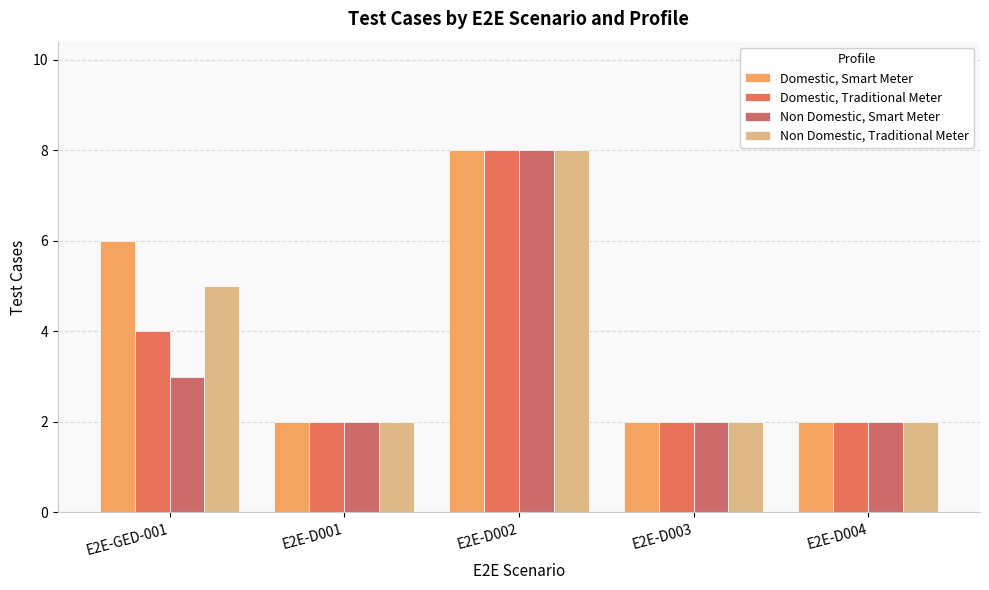

Reading left to right, what are all the values shown in this chart?

Domestic, Smart Meter: 6	2	8	2	2
Domestic, Traditional Meter: 4	2	8	2	2
Non Domestic, Smart Meter: 3	2	8	2	2
Non Domestic, Traditional Meter: 5	2	8	2	2